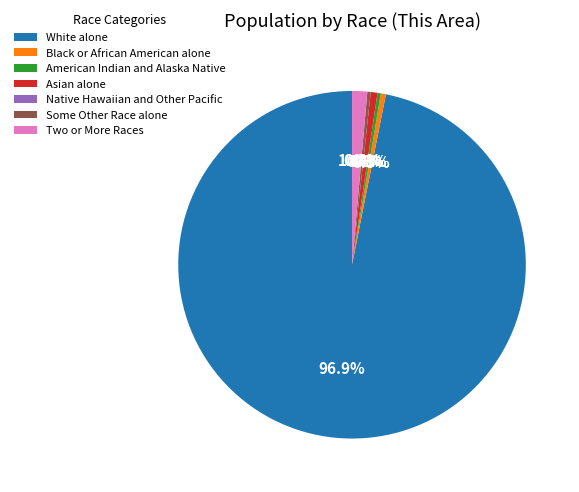

Is the sum of Native Hawaiian and Other Pacific and Some Other Race alone greater than half?

No